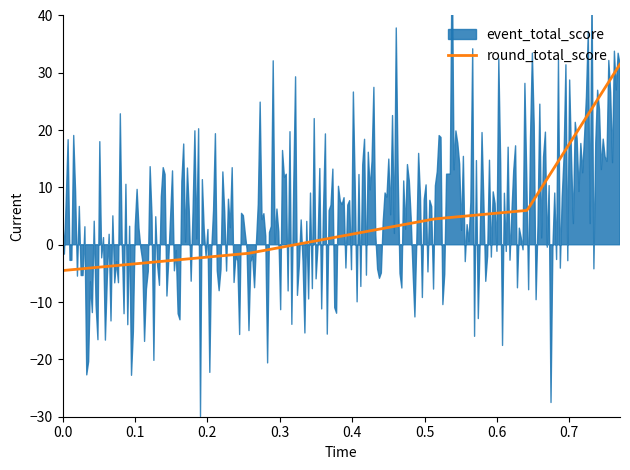

What is the maximum value for round_total_score?

31.5